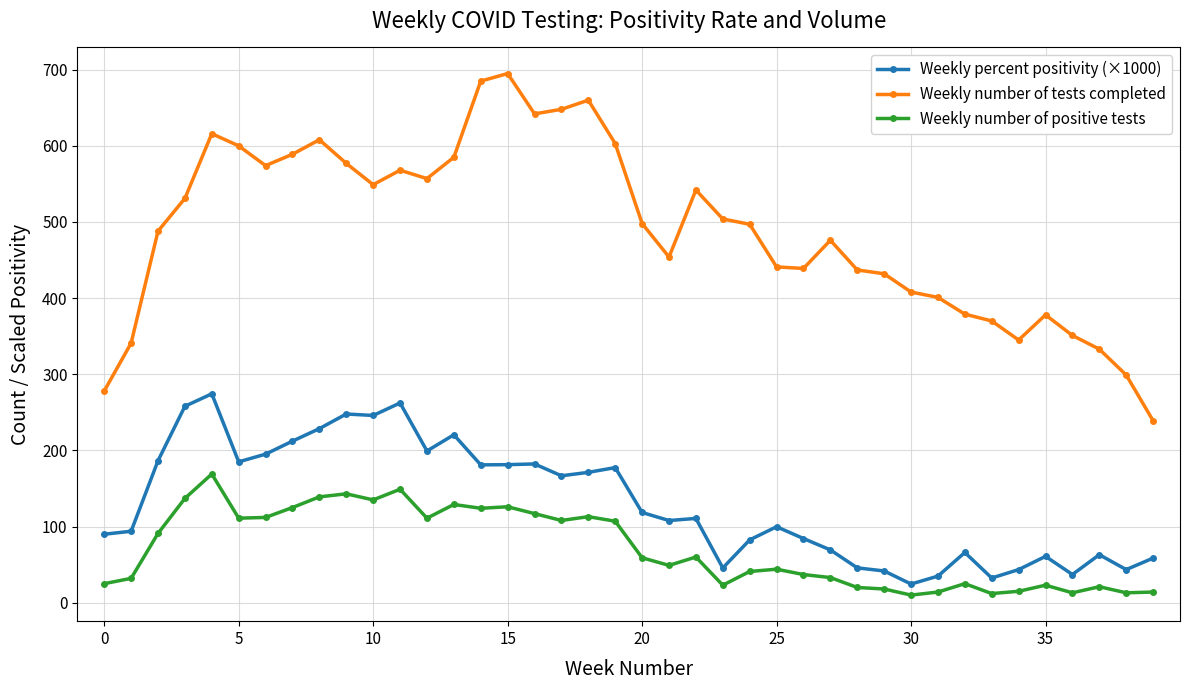

True or false: Weekly percent positivity (×1000) and Weekly number of positive tests cross at least once.

False